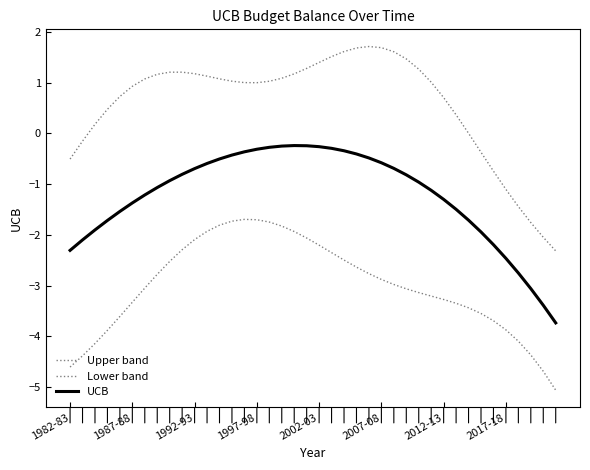

Does the chart have visible grid lines?

No